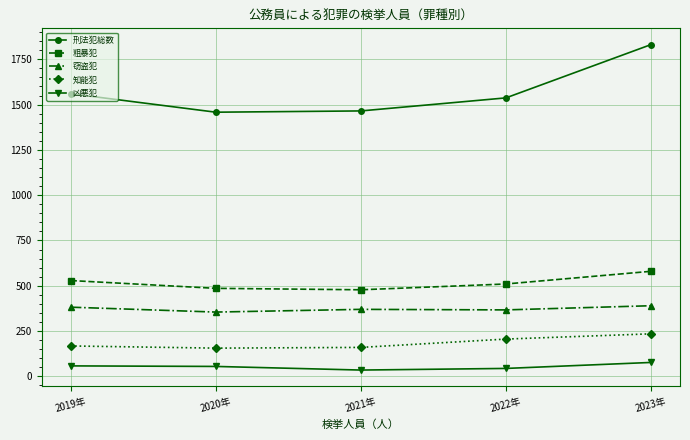

Where is 刑法犯総数 nearest to the value 1644?

2019年